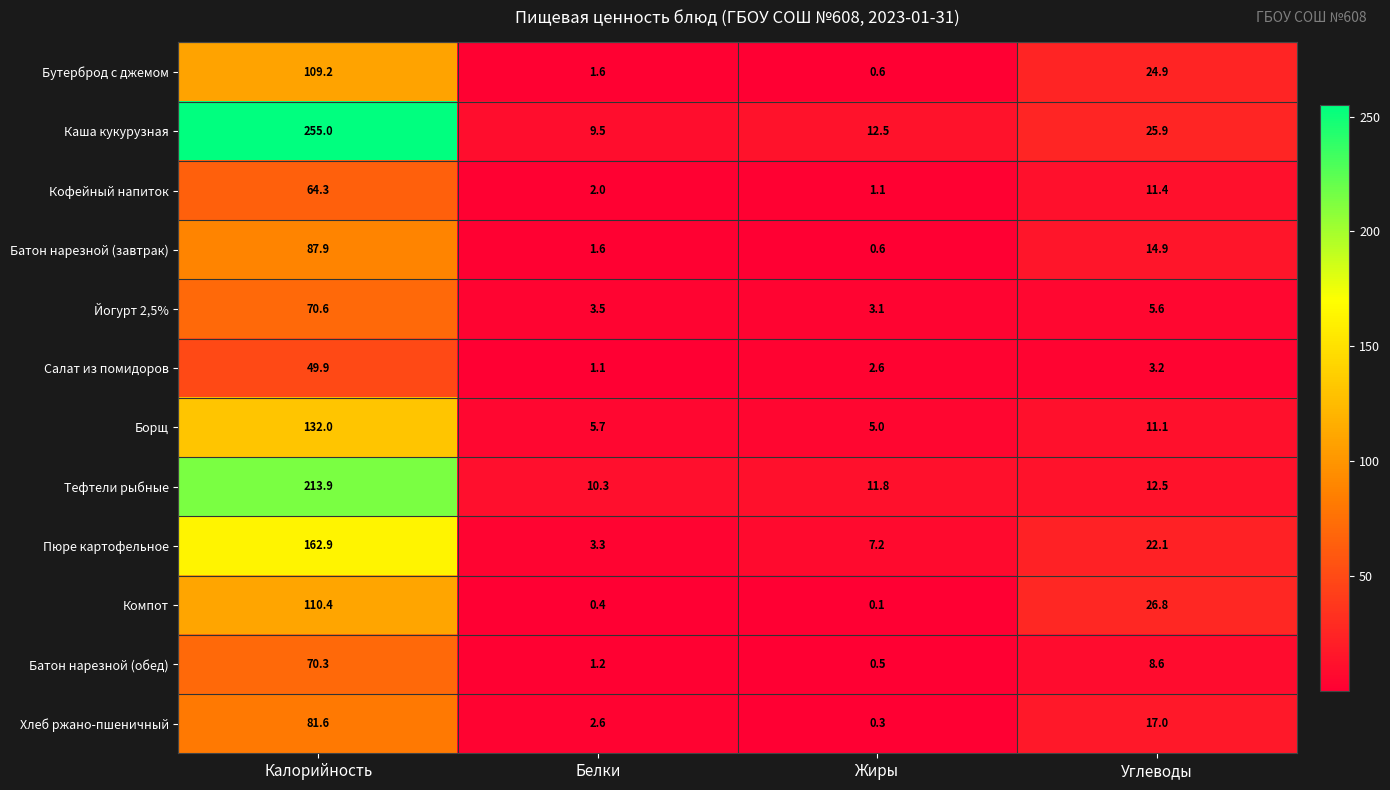

The value of Хлеб ржано-пшеничный at Калорийность is 81.6. True or false?

True